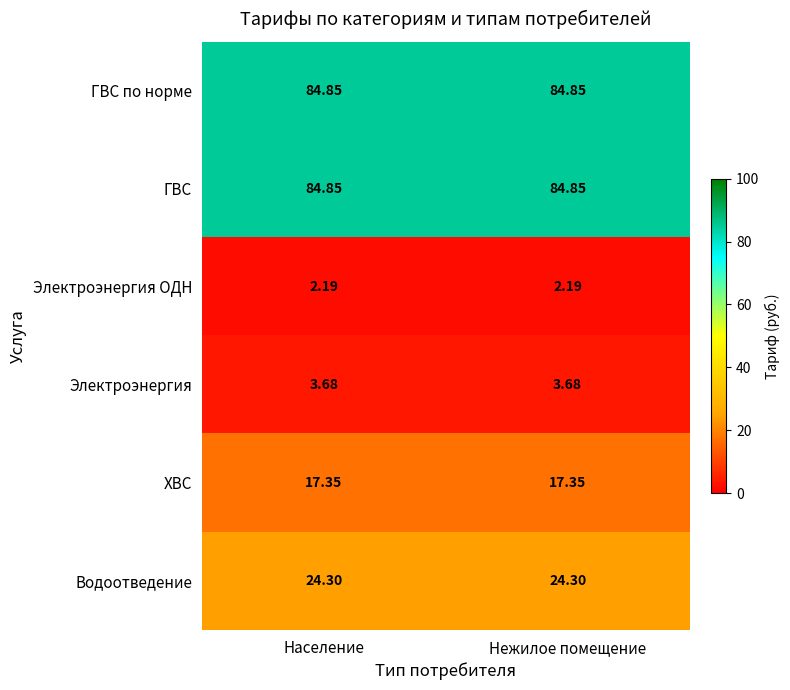

Is the value of Водоотведение at Нежилое помещение greater than the value of ГВС по норме at Нежилое помещение?

No